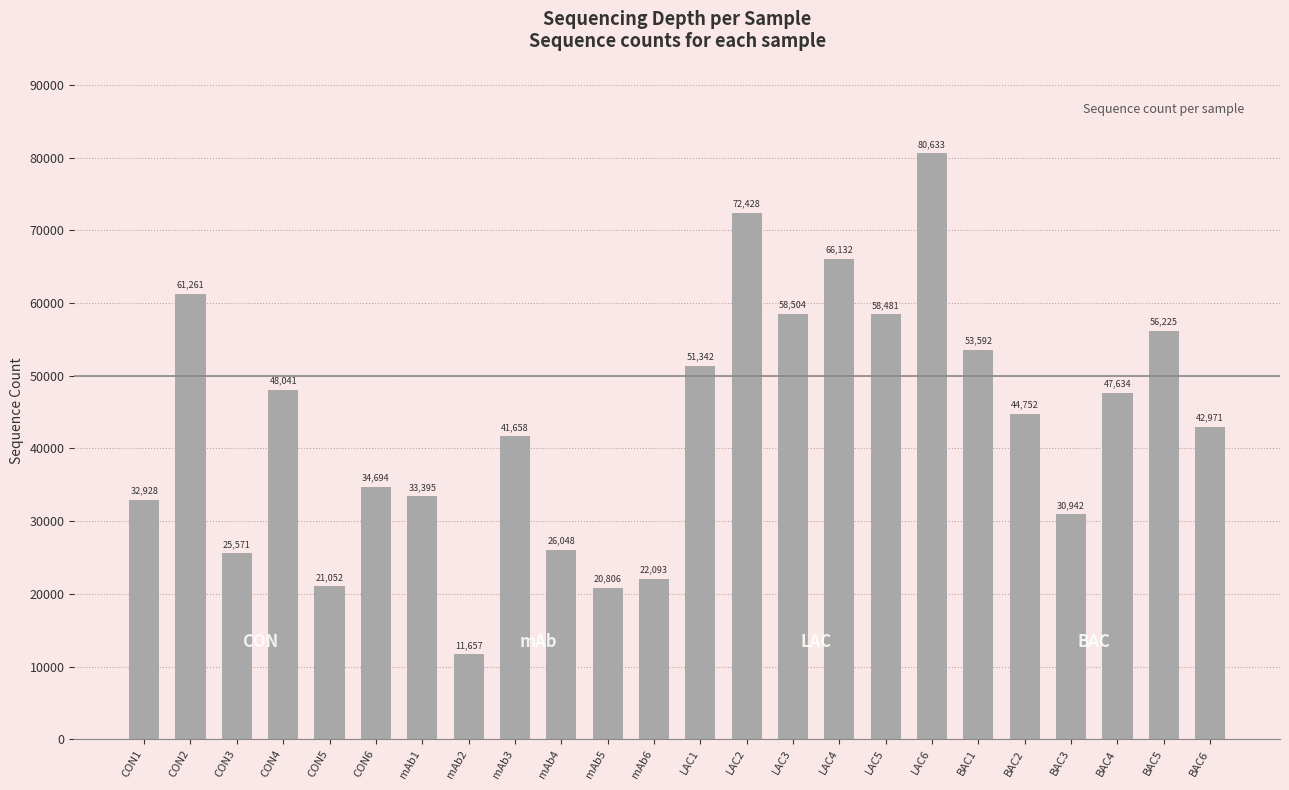

Rank the categories by value from lowest to highest.

mAb2, mAb5, CON5, mAb6, CON3, mAb4, BAC3, CON1, mAb1, CON6, mAb3, BAC6, BAC2, BAC4, CON4, LAC1, BAC1, BAC5, LAC5, LAC3, CON2, LAC4, LAC2, LAC6